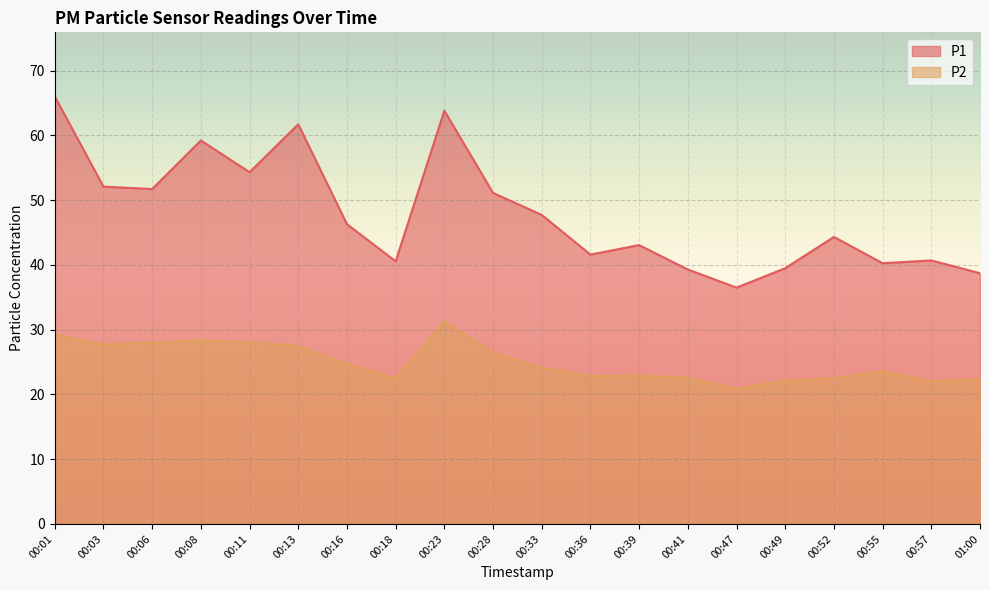

True or false: P1 and P2 cross at least once.

False